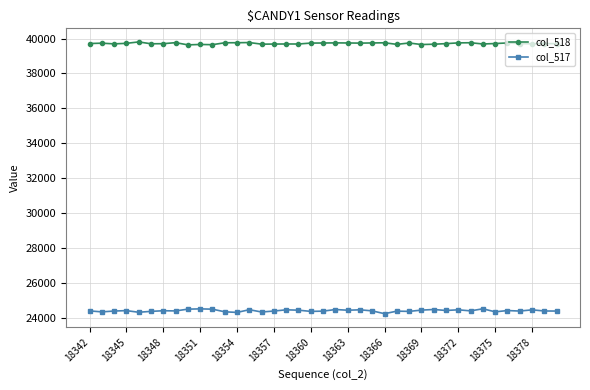

True or false: col_518 and col_517 intersect in this chart.

False